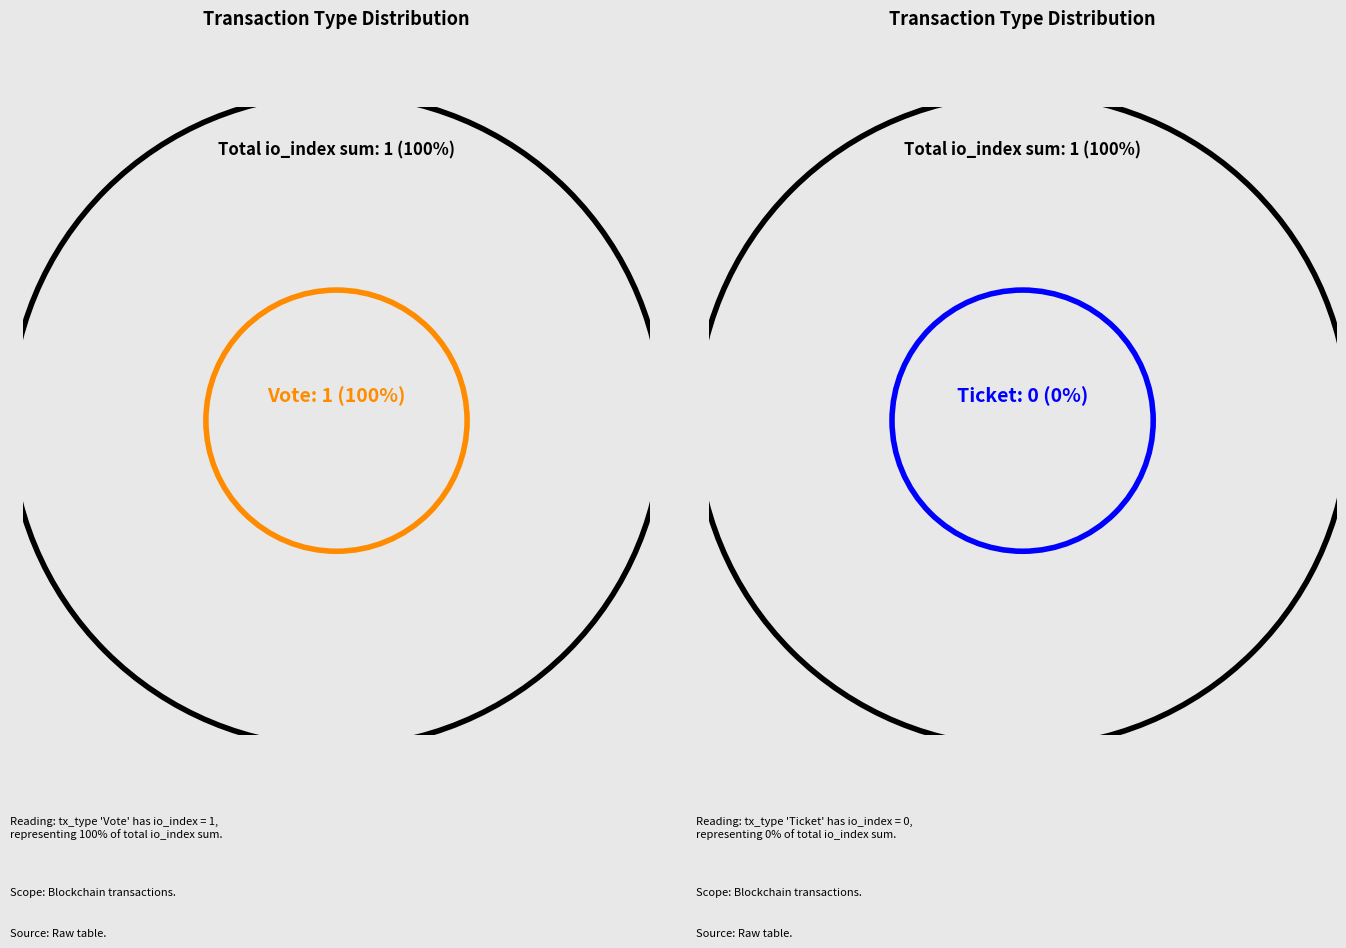

Rank the categories by value from highest to lowest.

Vote (io_index=1), Ticket (io_index=0)